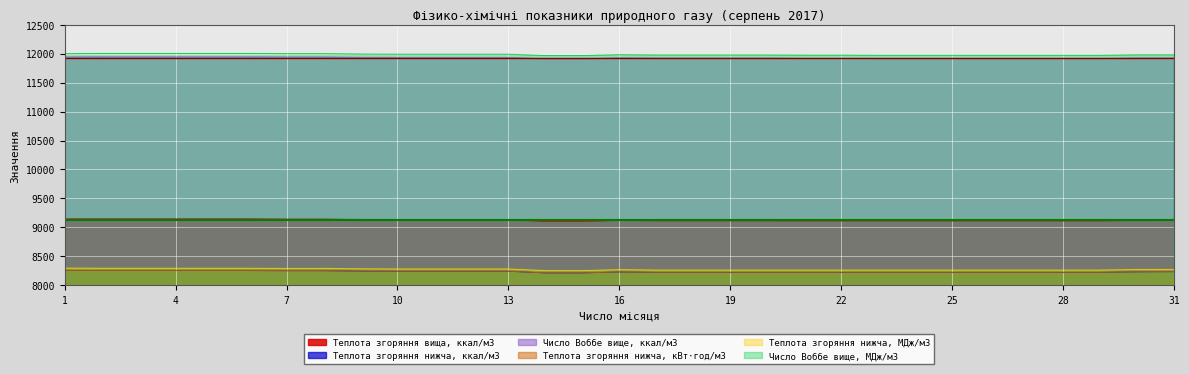

What is the maximum value for Теплота згоряння нижча, МДж/м3?

8294.4